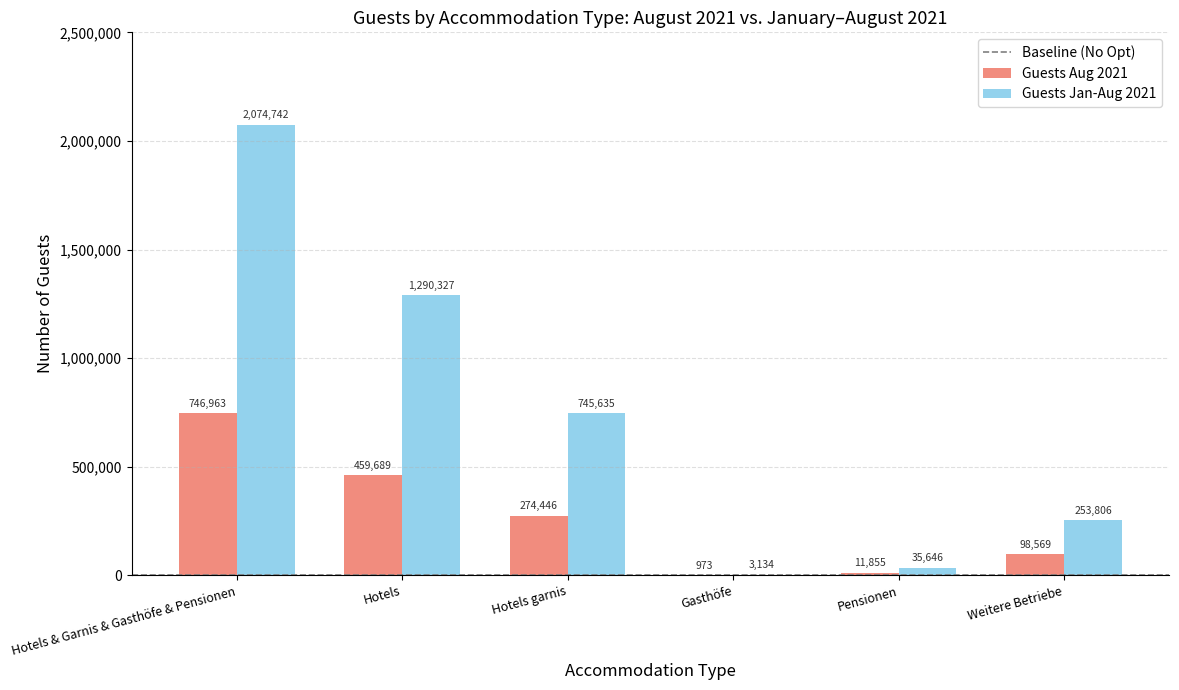

What is the total value across all series at Hotels?

1750016